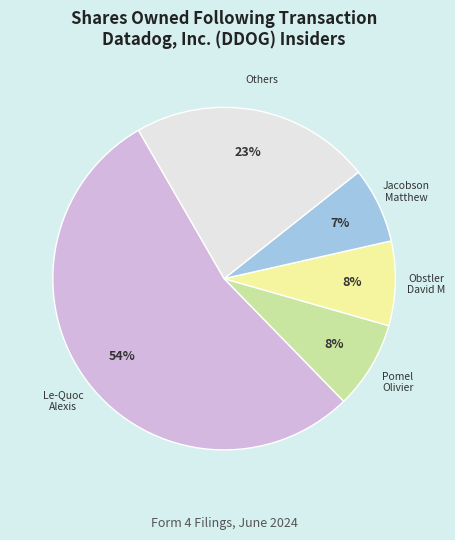

Count the number of slices in the pie.

5